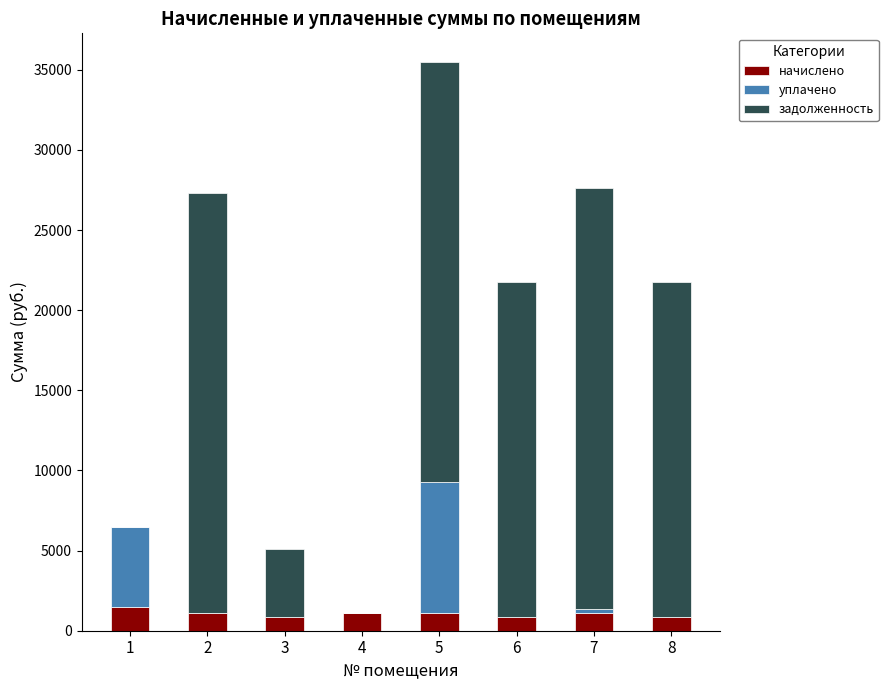

At which category is the sum across all series the highest?

5